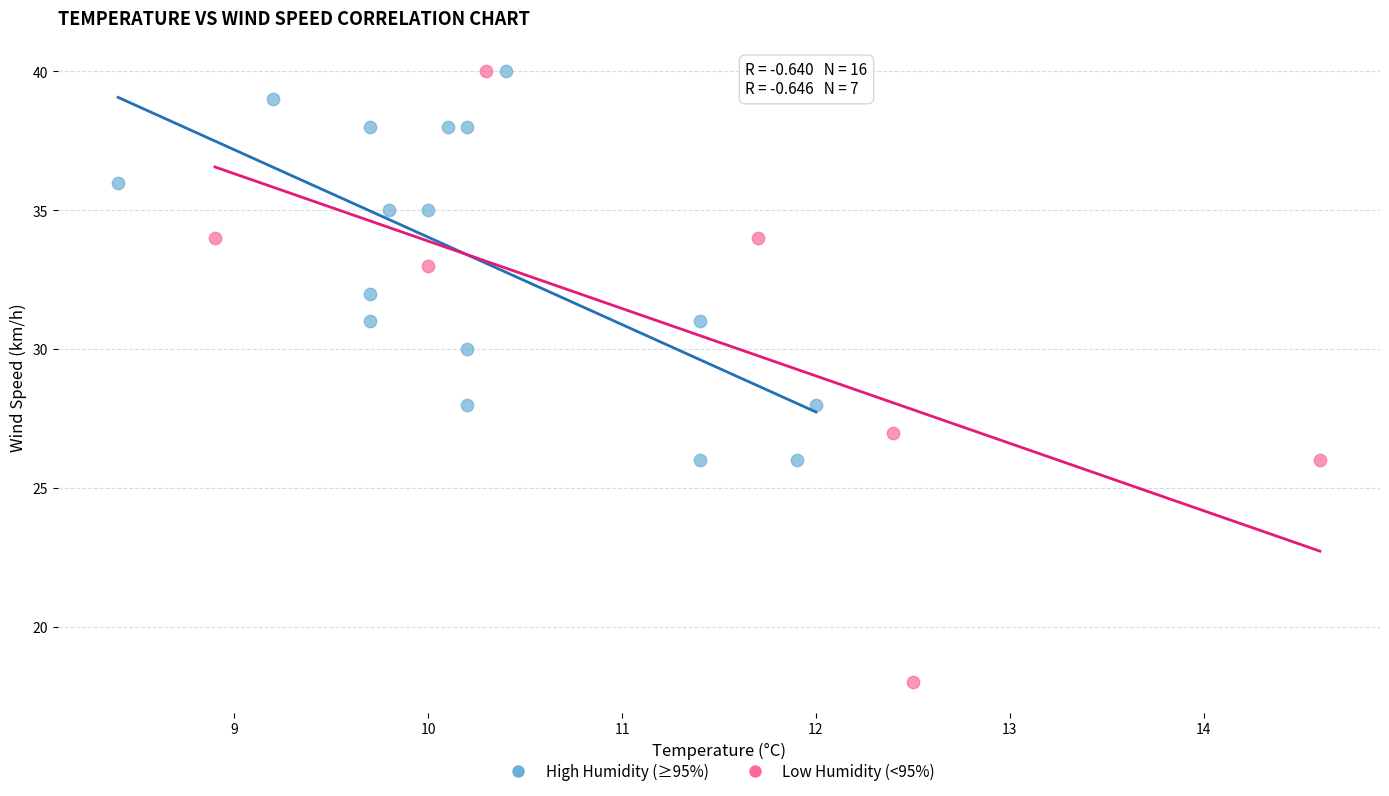

Which series has the widest spread of Y values?

Low Humidity (<95%)